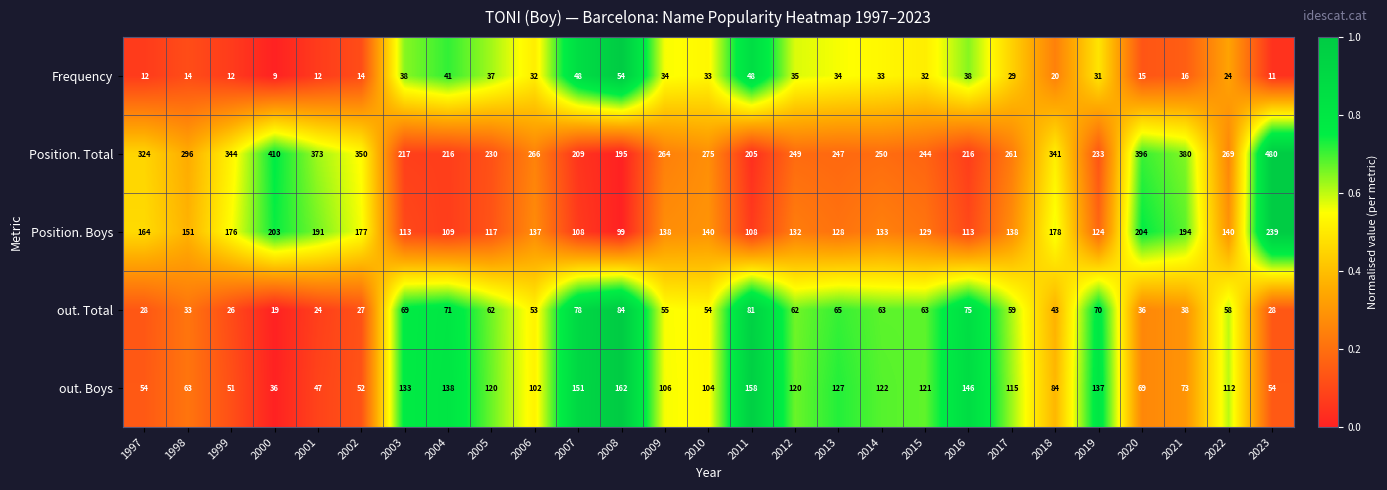

What is the maximum value shown in the chart?

480